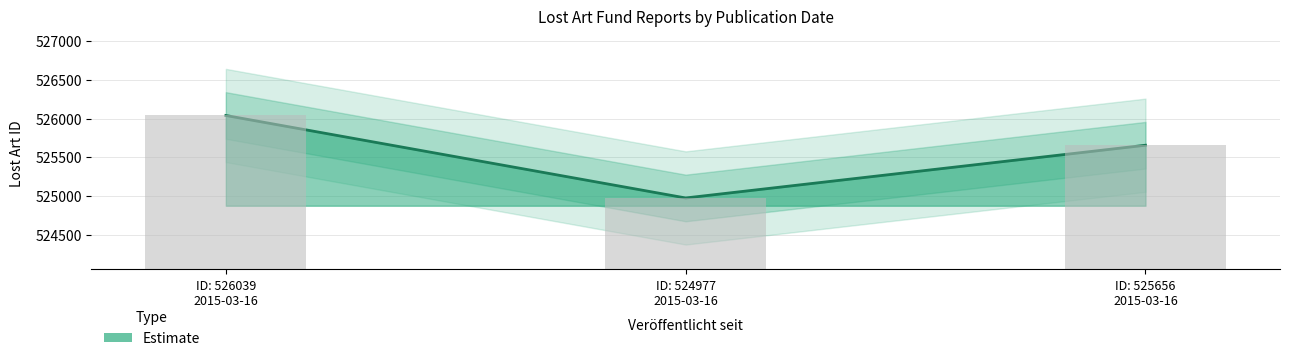

Where does the data first go above 525656?

ID: 526039 2015-03-16